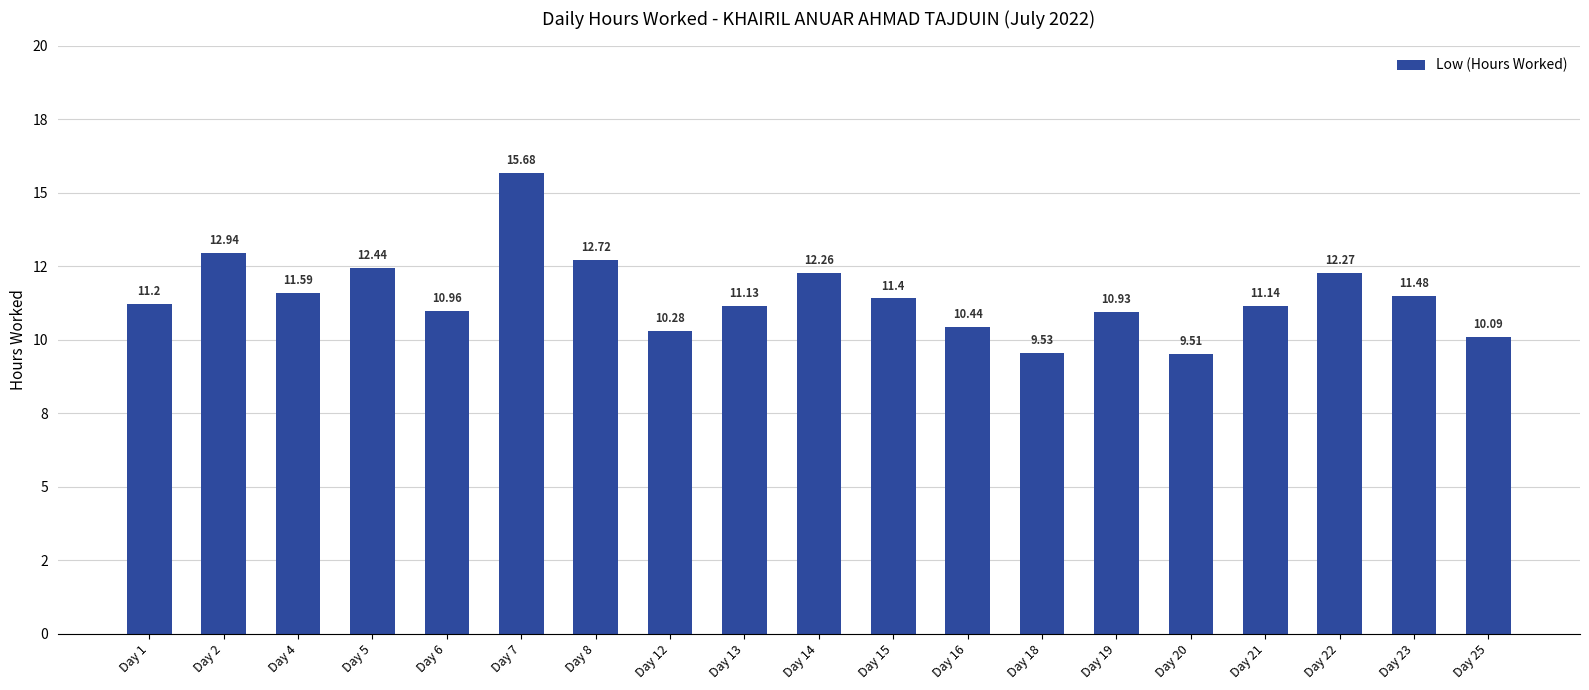

The value at Day 6 is 16.3. True or false?

False